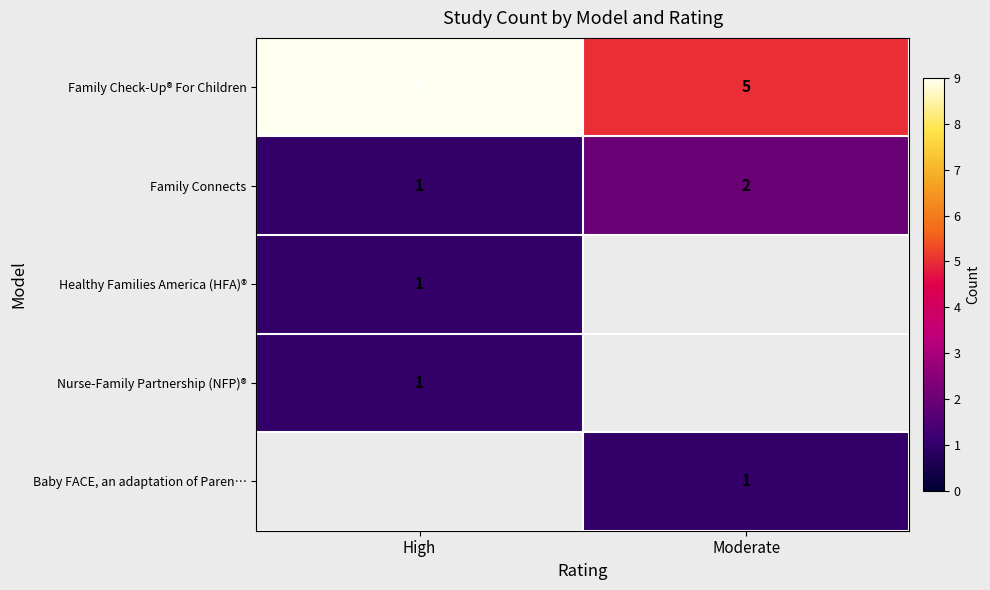

Is the value of Baby FACE, an adaptation of Paren… at Moderate greater than the value of Family Check-Up® For Children at Moderate?

No